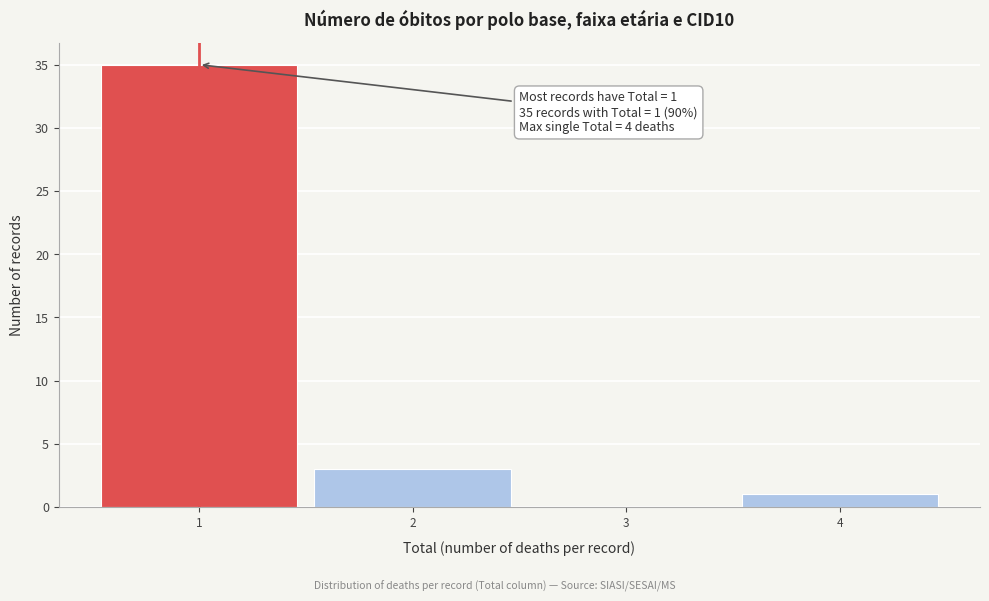

Over which range of the x-axis is the bar tallest?

0.5 to 1.5